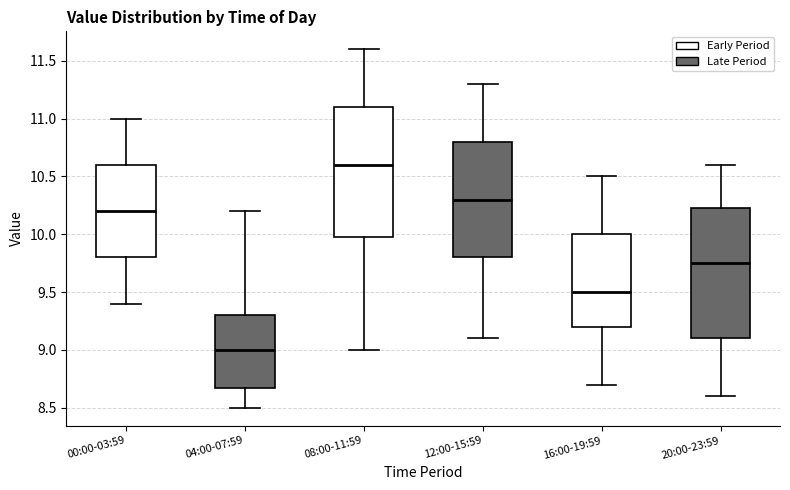

Where does the median line of the box for 08:00-11:59 sit on the y-axis? The values are not printed on the chart, so give them approximately, as read against the axis.

10.60